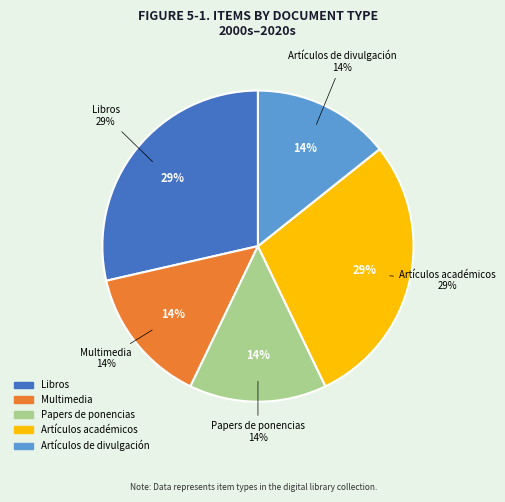

What portion of the pie excludes Artículos de divulgación?

85.7%